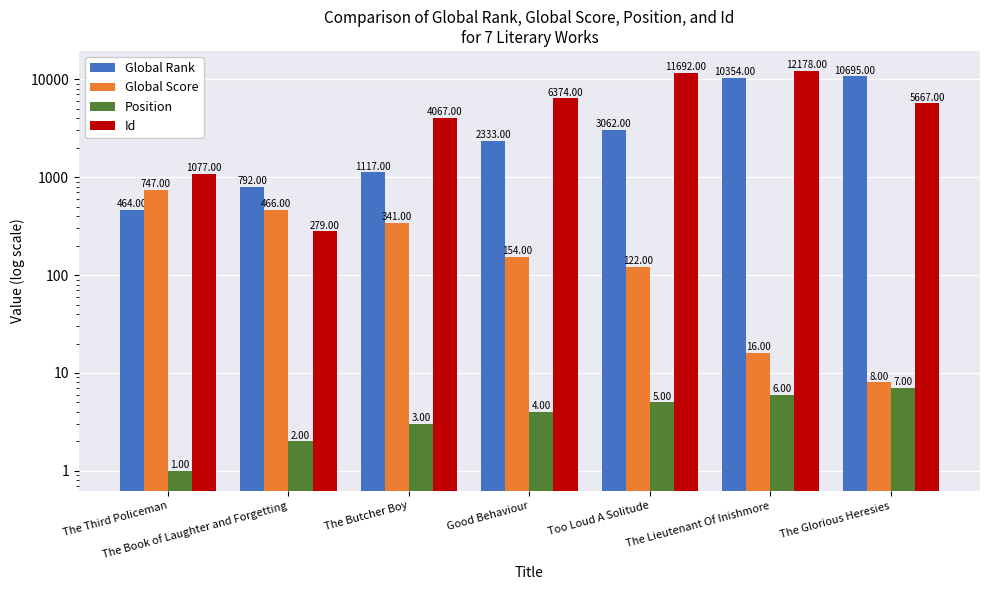

Which series has the largest range (max minus min)?

Id